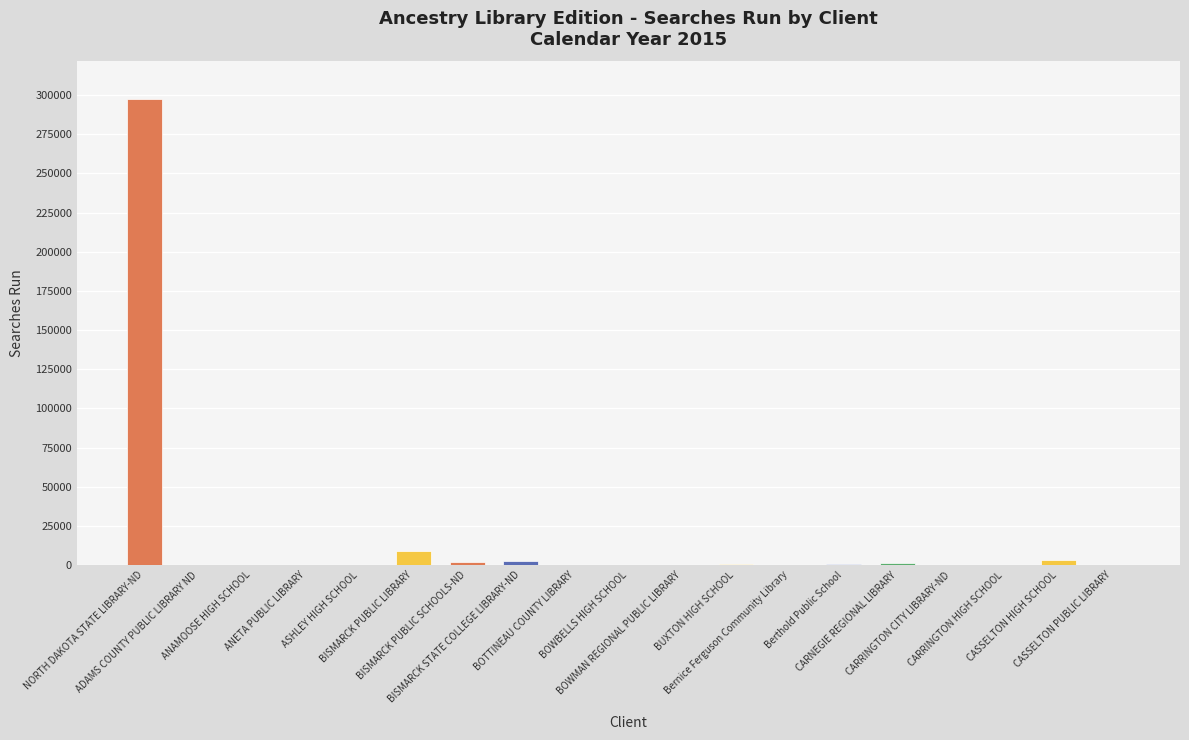

The value at Berthold Public School is 738. True or false?

True